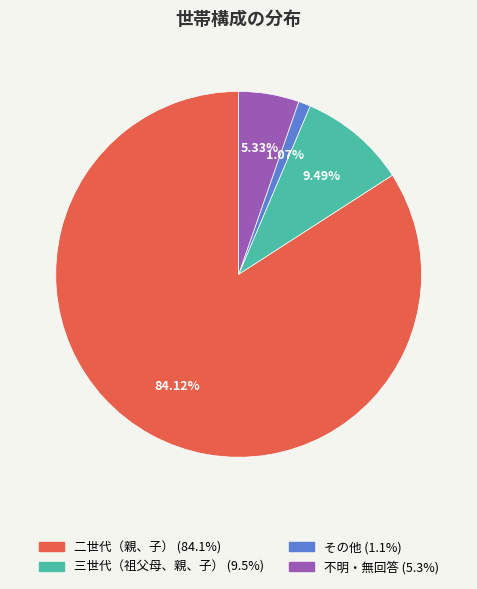

How many slices are in this pie chart?

4